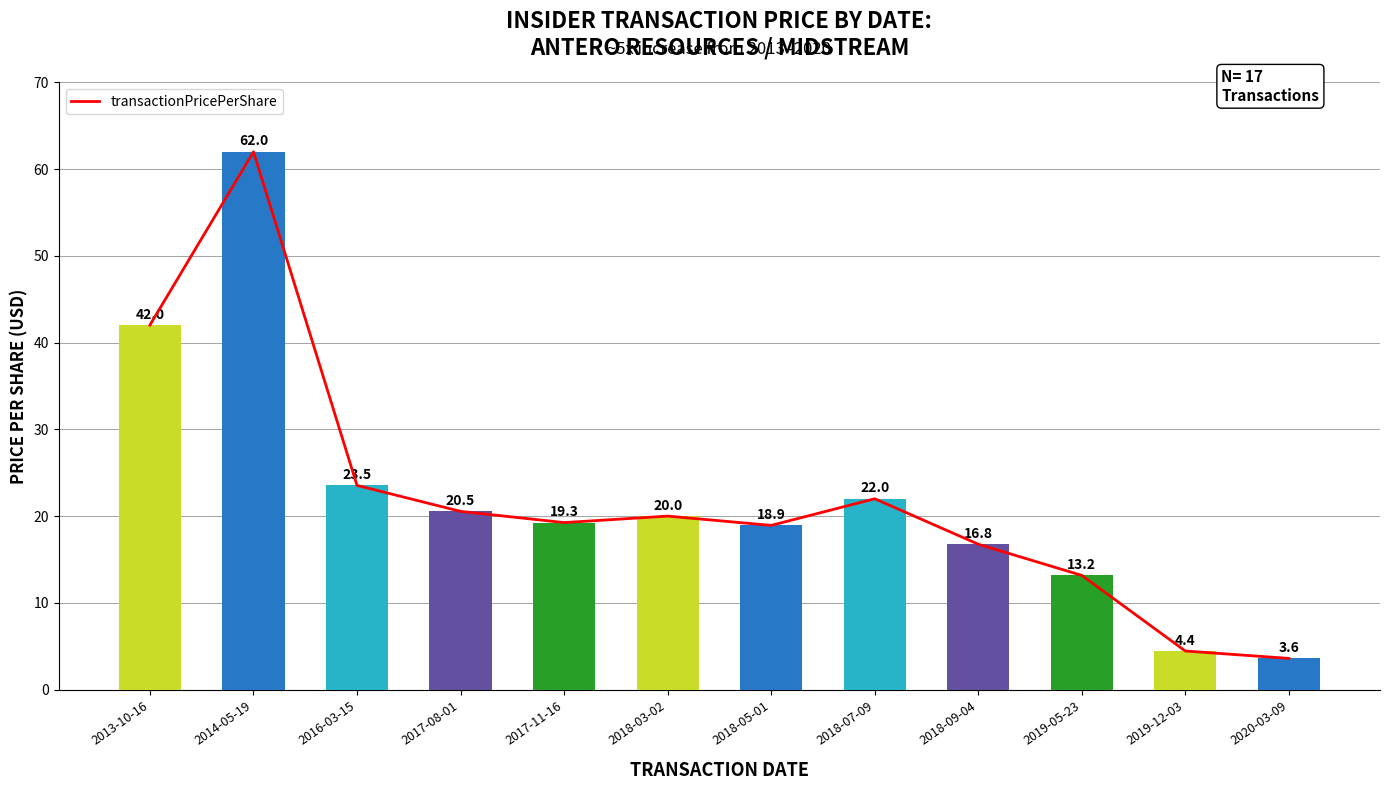

What is the average value?

22.2